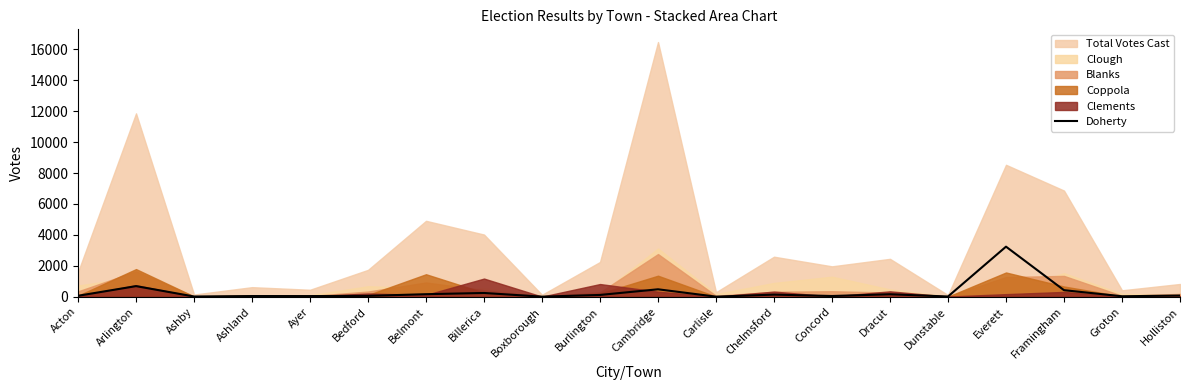

Rank the categories by value from highest to lowest.

Everett, Arlington, Cambridge, Framingham, Billerica, Belmont, Dracut, Chelmsford, Burlington, Holliston, Acton, Bedford, Concord, Ashland, Ayer, Groton, Ashby, Dunstable, Boxborough, Carlisle